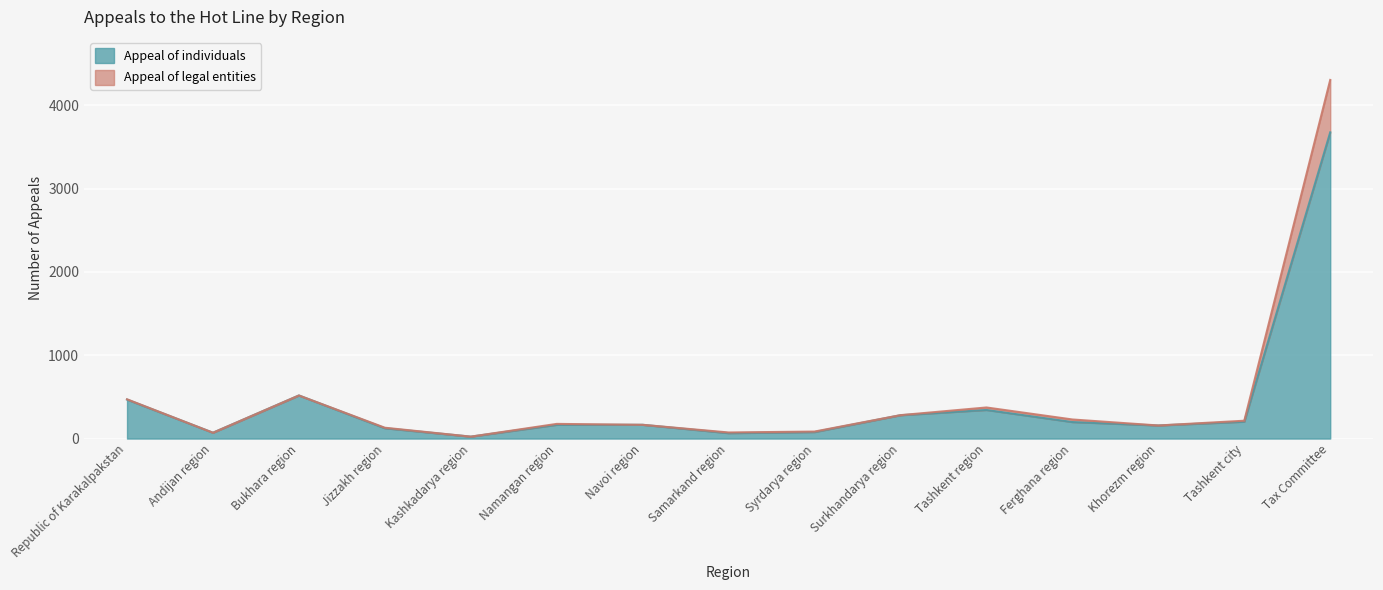

What position from the left is Andijan region?

2